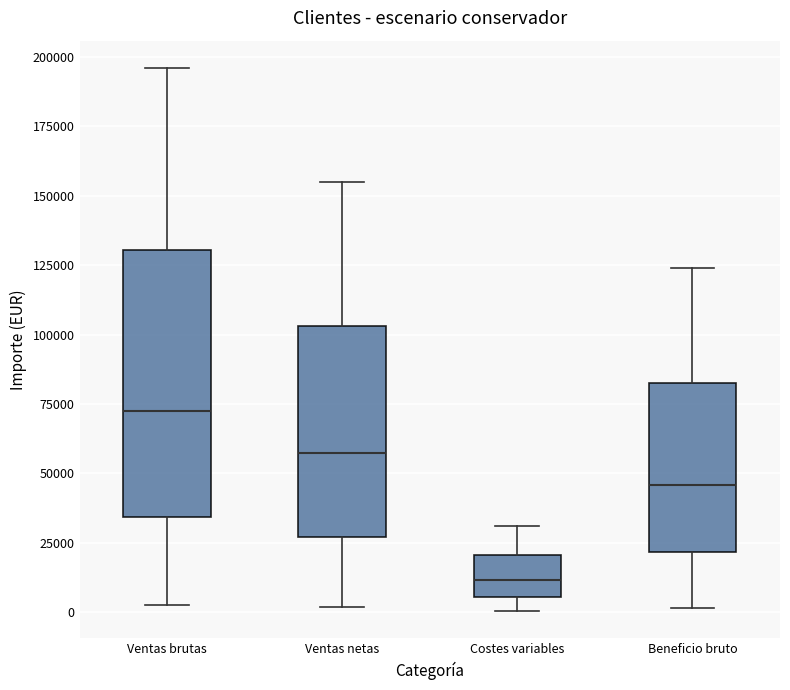

Where is the upper edge of the box for Beneficio bruto on the y-axis? The values are not printed on the chart, so give them approximately, as read against the axis.

80000